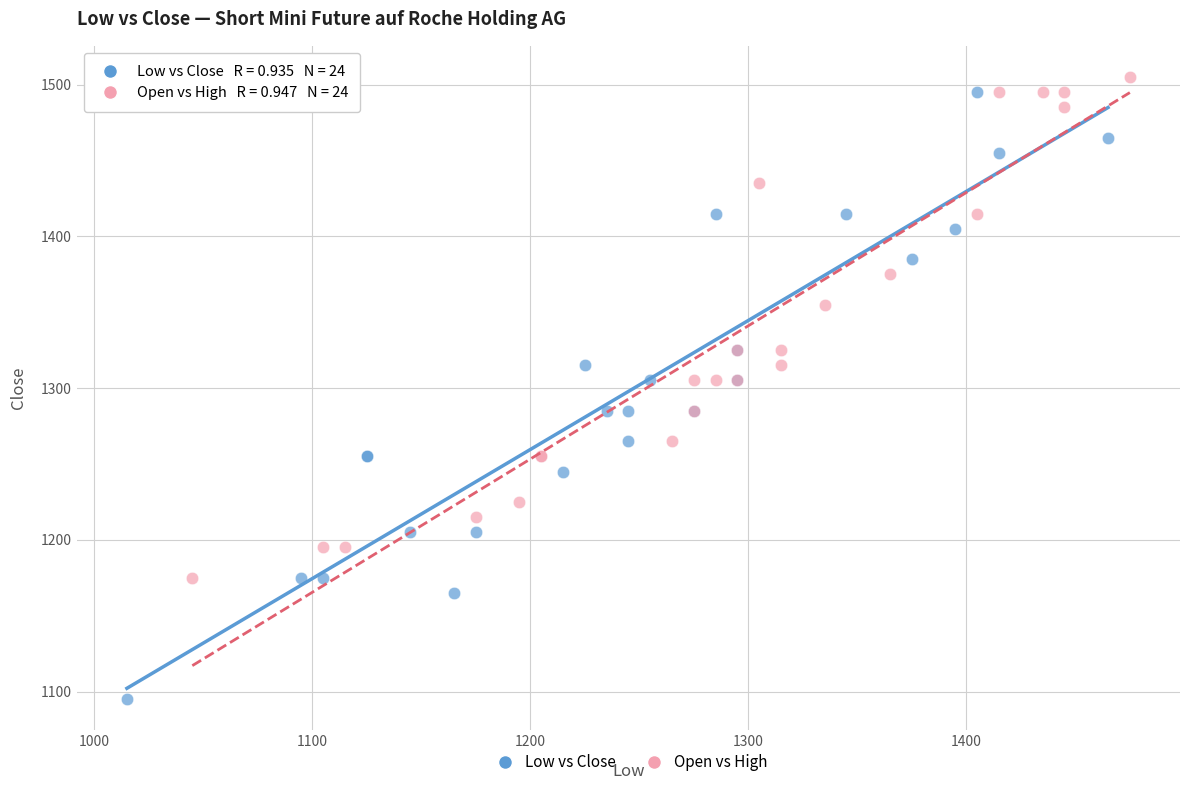

Which series reaches the minimum Y coordinate?

Low vs Close